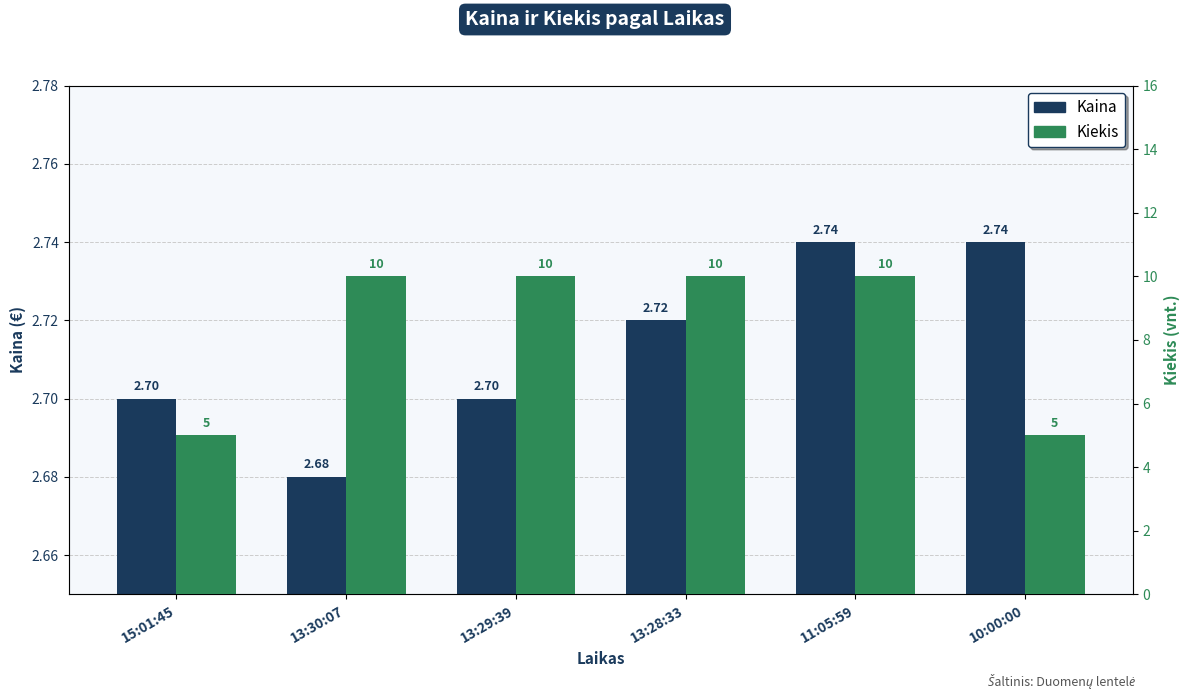

Where is Kaina nearest to the value 2?

13:30:07